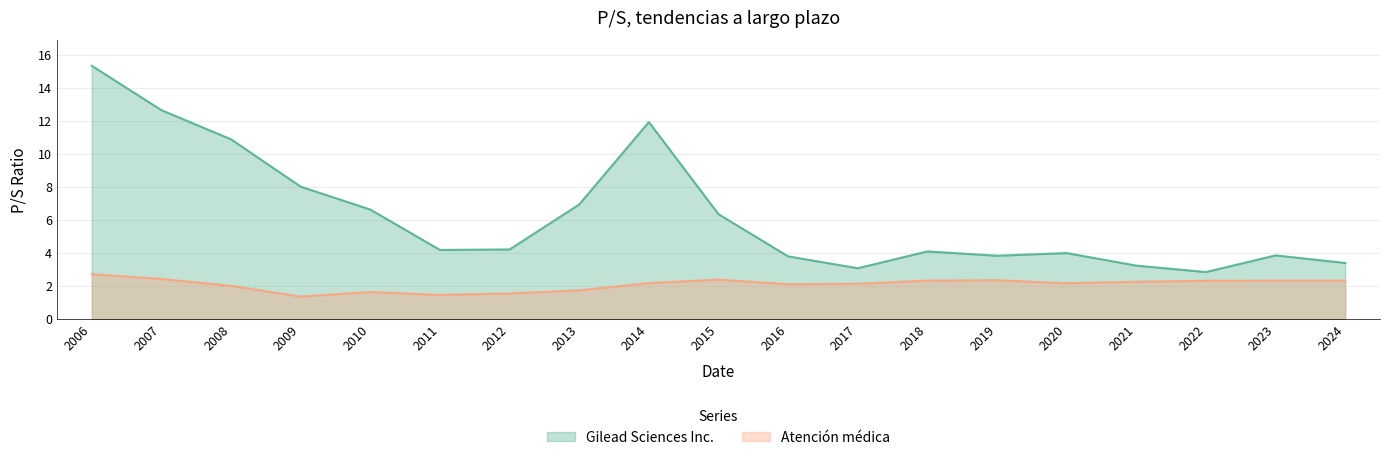

What is the minimum value shown in the chart?

1.4